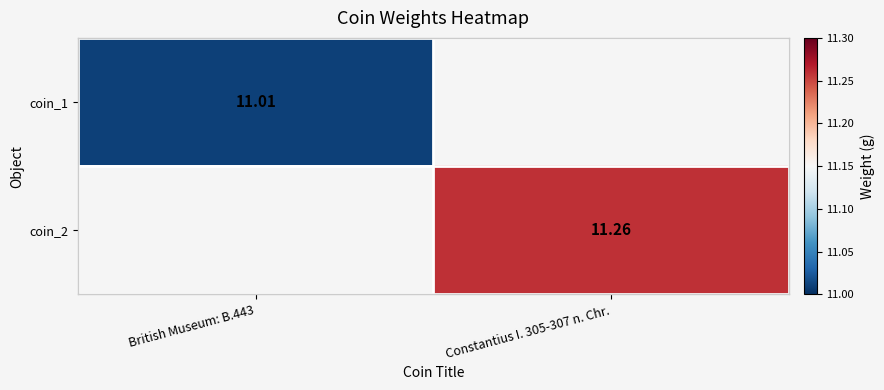

At which label does coin_2 reach its minimum?

British Museum: B.443